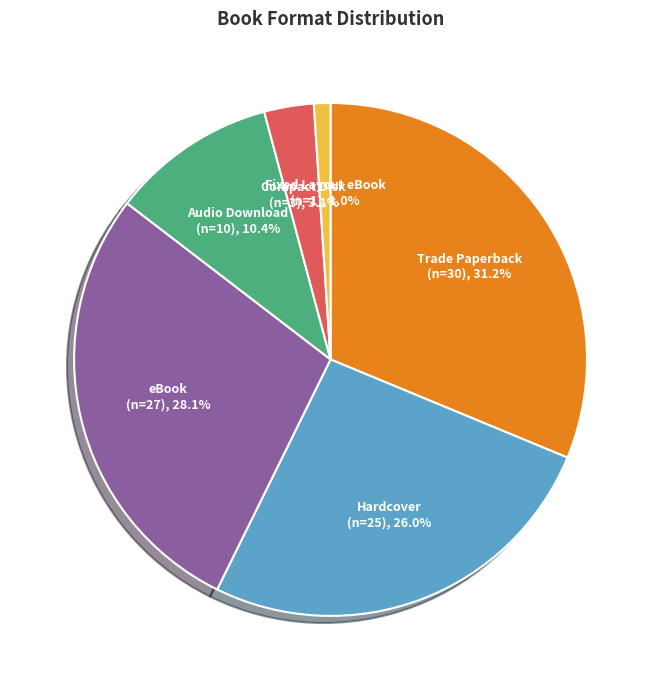

Is there a majority slice in this chart?

No